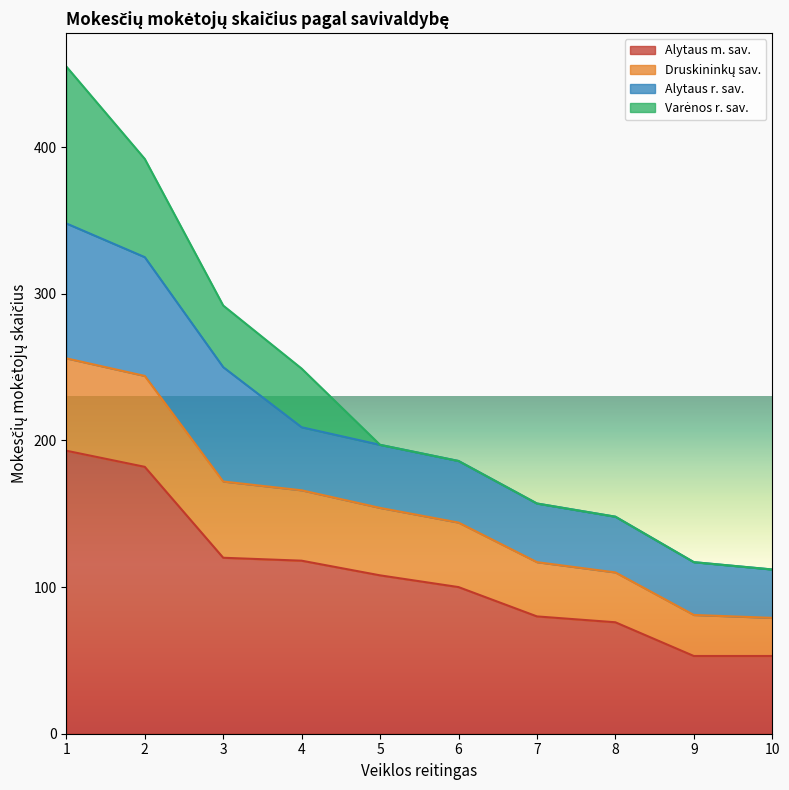

Does the chart have visible grid lines?

No